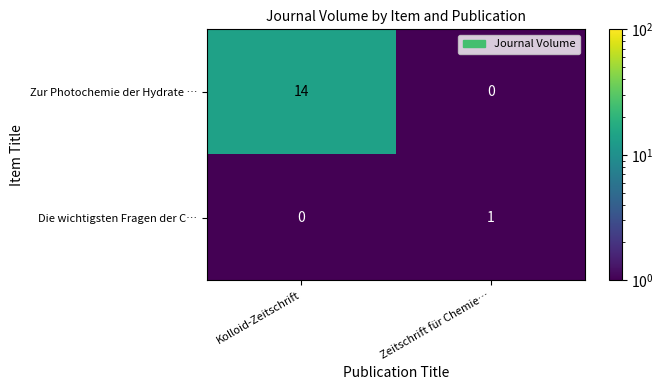

At which category is the sum across all series the highest?

Kolloid-Zeitschrift